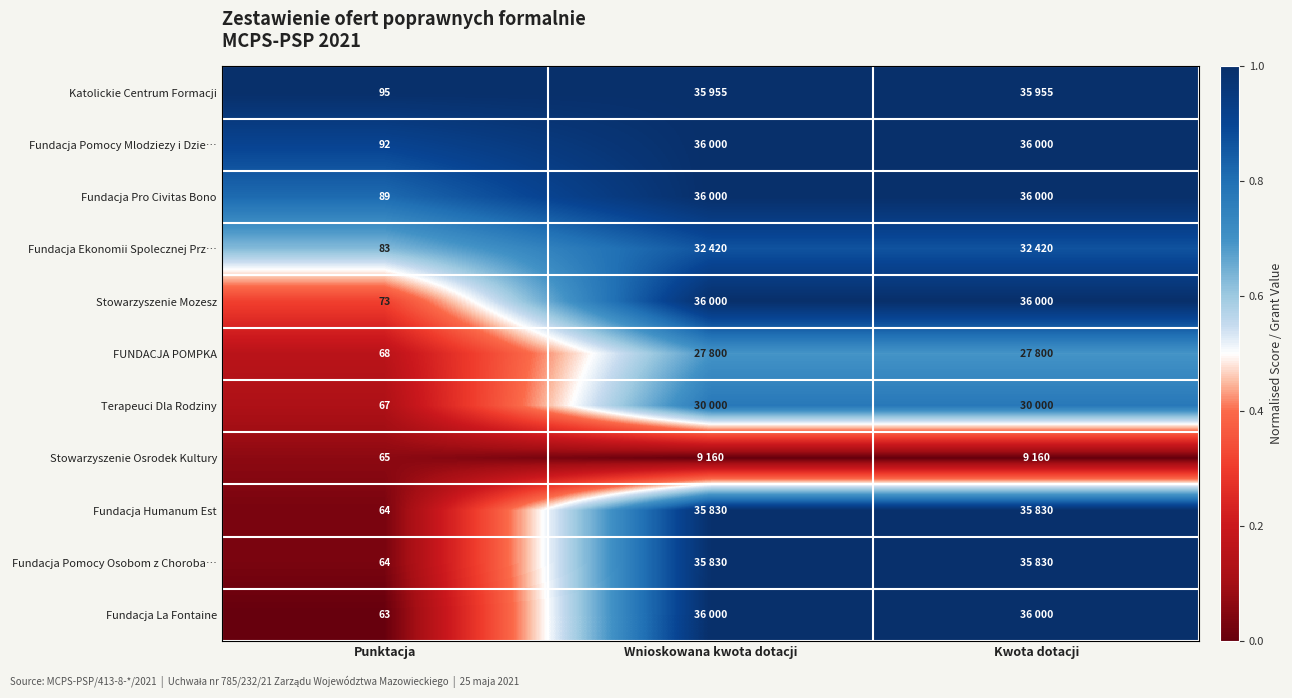

At which category is the sum across all series the highest?

Wnioskowana kwota dotacji